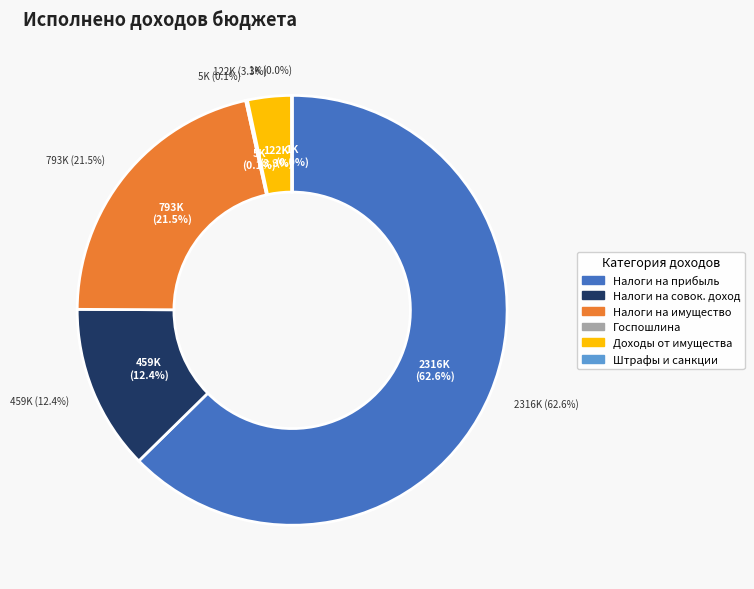

Is the sum of ГОСУДАРСТВЕННАЯ ПОШЛИНА and ДОХОДЫ ОТ ИСПОЛЬЗОВАНИЯ ИМУЩЕСТВА greater than half?

No